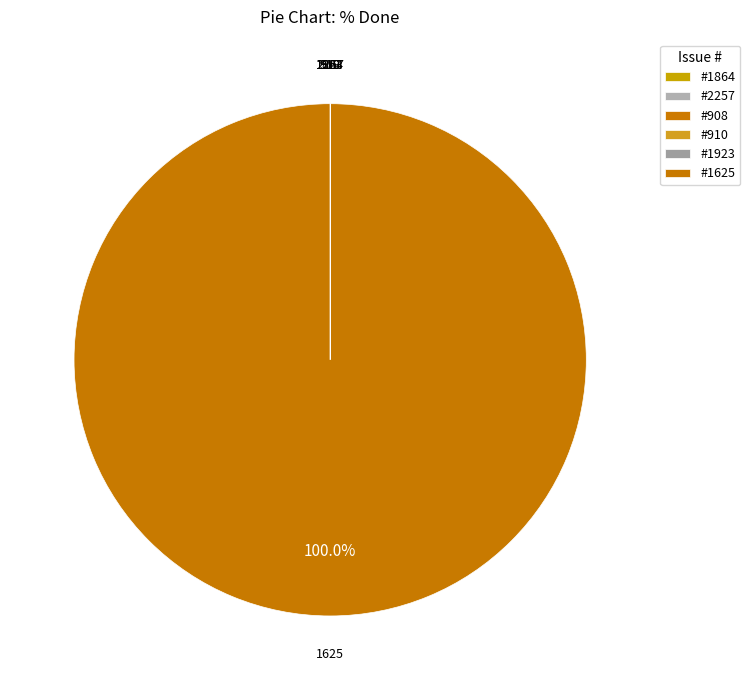

Rank the categories by value from lowest to highest.

1864, 2257, 908, 910, 1923, 1625